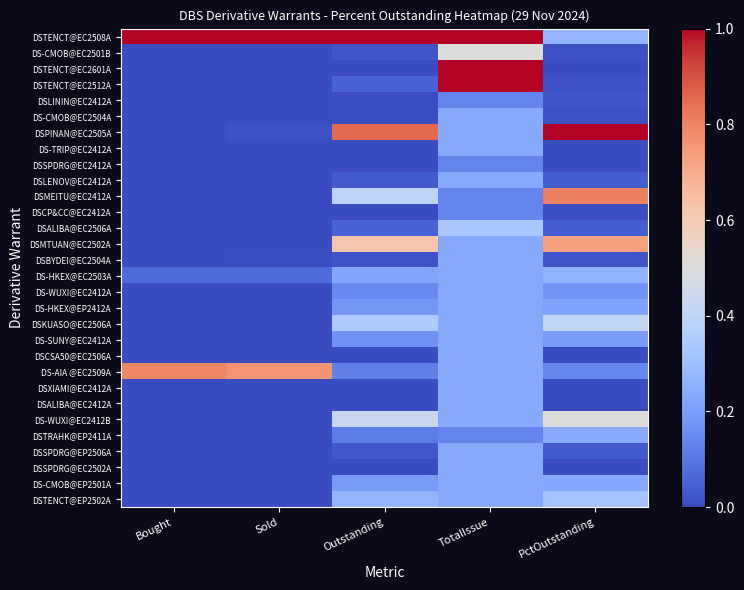

Reading left to right, transcribe all the data shown in this chart.

DSTENCT@EC2508A: Bought=1.0	Sold=1.0	Outstanding=1.0	TotalIssue=1.0	PctOutstanding=0.3
DS-CMOB@EC2501B: Bought=0.0	Sold=0.0	Outstanding=0.0	TotalIssue=0.5	PctOutstanding=0.0
DSTENCT@EC2601A: Bought=0.0	Sold=0.0	Outstanding=0.0	TotalIssue=1.0	PctOutstanding=0.0
DSTENCT@EC2512A: Bought=0.0	Sold=0.0	Outstanding=0.1	TotalIssue=1.0	PctOutstanding=0.0
DSLININ@EC2412A: Bought=0.0	Sold=0.0	Outstanding=0.0	TotalIssue=0.1	PctOutstanding=0.0
DS-CMOB@EC2504A: Bought=0.0	Sold=0.0	Outstanding=0.0	TotalIssue=0.2	PctOutstanding=0.0
DSPINAN@EC2505A: Bought=0.0	Sold=0.0	Outstanding=0.9	TotalIssue=0.2	PctOutstanding=1.0
DS-TRIP@EC2412A: Bought=0.0	Sold=0.0	Outstanding=0.0	TotalIssue=0.2	PctOutstanding=0.0
DSSPDRG@EC2412A: Bought=0.0	Sold=0.0	Outstanding=0.0	TotalIssue=0.1	PctOutstanding=0.0
DSLENOV@EC2412A: Bought=0.0	Sold=0.0	Outstanding=0.0	TotalIssue=0.2	PctOutstanding=0.0
DSMEITU@EC2412A: Bought=0.0	Sold=0.0	Outstanding=0.4	TotalIssue=0.1	PctOutstanding=0.8
DSCP&CC@EC2412A: Bought=0.0	Sold=0.0	Outstanding=0.0	TotalIssue=0.1	PctOutstanding=0.0
DSALIBA@EC2506A: Bought=0.0	Sold=0.0	Outstanding=0.1	TotalIssue=0.3	PctOutstanding=0.0
DSMTUAN@EC2502A: Bought=0.0	Sold=0.0	Outstanding=0.6	TotalIssue=0.2	PctOutstanding=0.7
DSBYDEI@EC2504A: Bought=0.0	Sold=0.0	Outstanding=0.0	TotalIssue=0.2	PctOutstanding=0.0
DS-HKEX@EC2503A: Bought=0.1	Sold=0.1	Outstanding=0.2	TotalIssue=0.2	PctOutstanding=0.3
DS-WUXI@EC2412A: Bought=0.0	Sold=0.0	Outstanding=0.1	TotalIssue=0.2	PctOutstanding=0.2
DS-HKEX@EP2412A: Bought=0.0	Sold=0.0	Outstanding=0.2	TotalIssue=0.2	PctOutstanding=0.2
DSKUASO@EC2506A: Bought=0.0	Sold=0.0	Outstanding=0.3	TotalIssue=0.2	PctOutstanding=0.4
DS-SUNY@EC2412A: Bought=0.0	Sold=0.0	Outstanding=0.2	TotalIssue=0.2	PctOutstanding=0.2
DSCSA50@EC2506A: Bought=0.0	Sold=0.0	Outstanding=0.0	TotalIssue=0.2	PctOutstanding=0.0
DS-AIA @EC2509A: Bought=0.8	Sold=0.8	Outstanding=0.1	TotalIssue=0.2	PctOutstanding=0.1
DSXIAMI@EC2412A: Bought=0.0	Sold=0.0	Outstanding=0.0	TotalIssue=0.2	PctOutstanding=0.0
DSALIBA@EC2412A: Bought=0.0	Sold=0.0	Outstanding=0.0	TotalIssue=0.2	PctOutstanding=0.0
DS-WUXI@EC2412B: Bought=0.0	Sold=0.0	Outstanding=0.4	TotalIssue=0.2	PctOutstanding=0.5
DSTRAHK@EP2411A: Bought=0.0	Sold=0.0	Outstanding=0.1	TotalIssue=0.1	PctOutstanding=0.2
DSSPDRG@EP2506A: Bought=0.0	Sold=0.0	Outstanding=0.0	TotalIssue=0.2	PctOutstanding=0.0
DSSPDRG@EC2502A: Bought=0.0	Sold=0.0	Outstanding=0.0	TotalIssue=0.2	PctOutstanding=0.0
DS-CMOB@EP2501A: Bought=0.0	Sold=0.0	Outstanding=0.2	TotalIssue=0.2	PctOutstanding=0.2
DSTENCT@EP2502A: Bought=0.0	Sold=0.0	Outstanding=0.3	TotalIssue=0.2	PctOutstanding=0.3